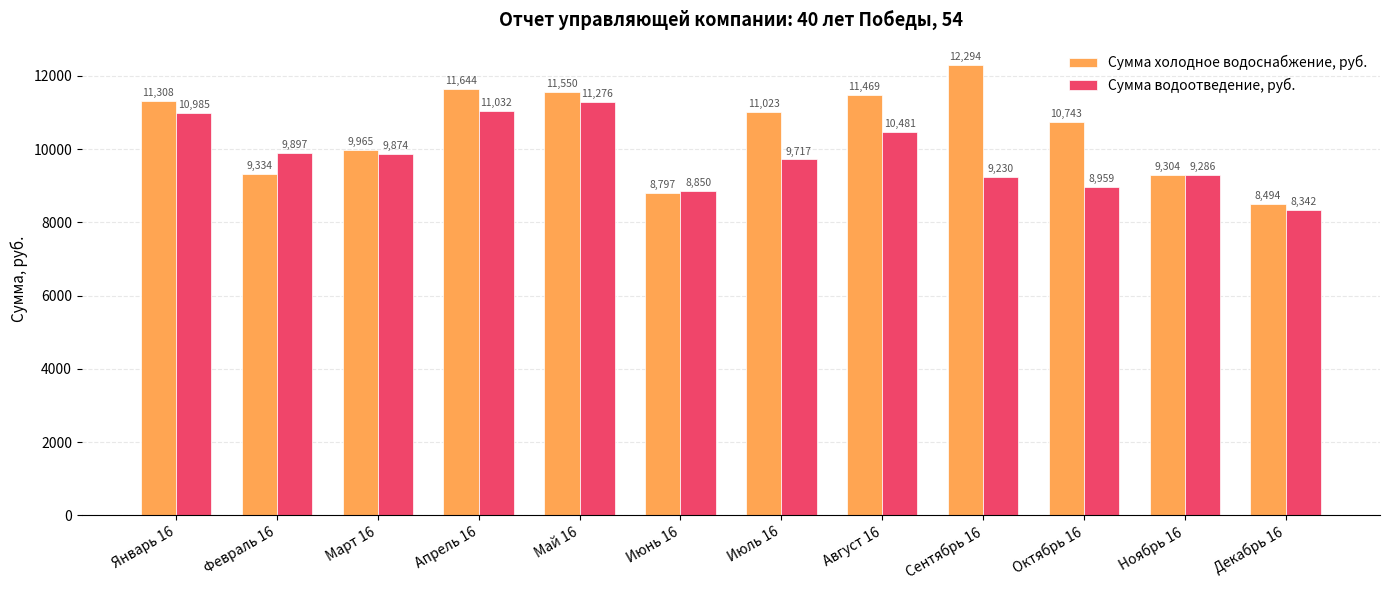

Where is Сумма водоотведение, руб. nearest to the value 9809?

Март 16